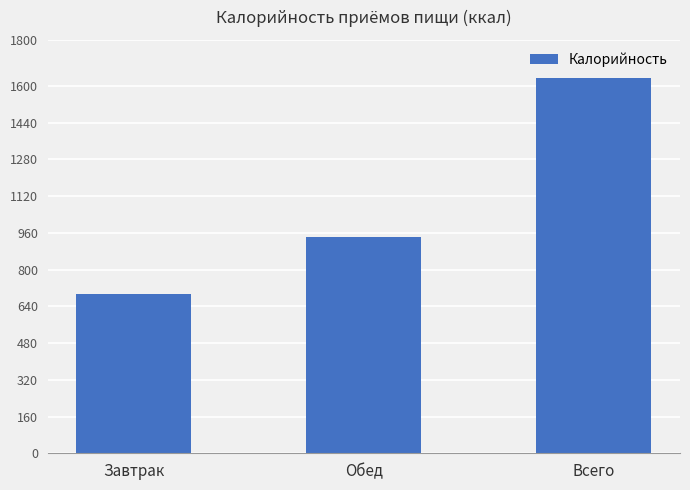

What is the label of the 2nd bar from the right?

Обед